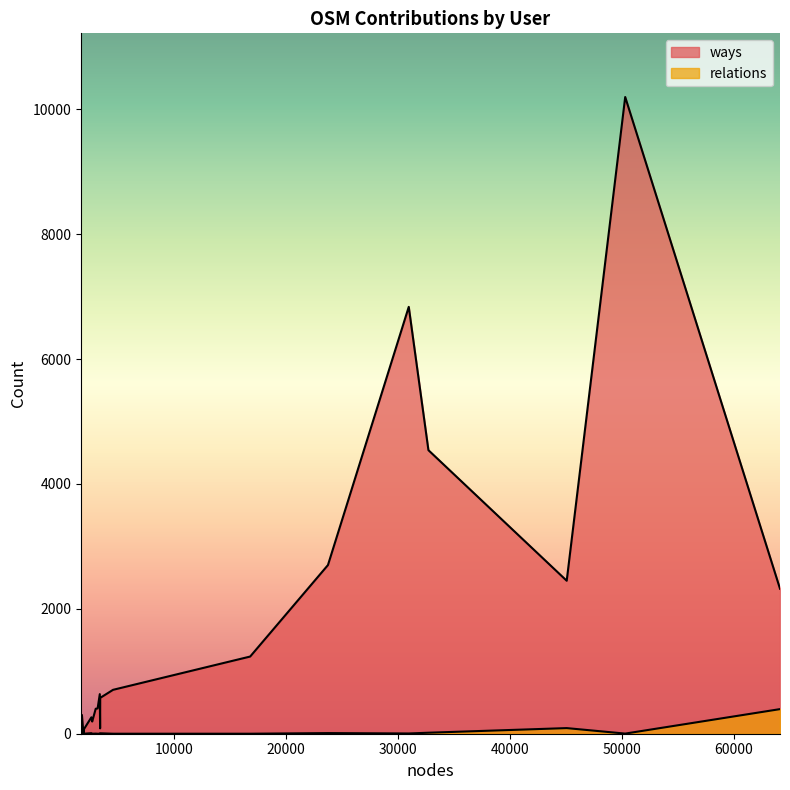

Rank the series by their maximum value, from highest to lowest.

ways, relations